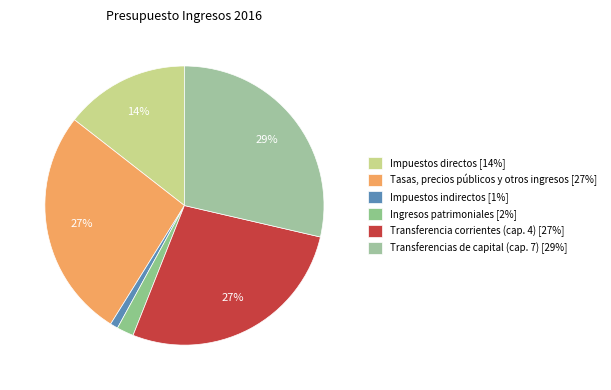

The Impuestos directos slice represents 14% of the pie. True or false?

True